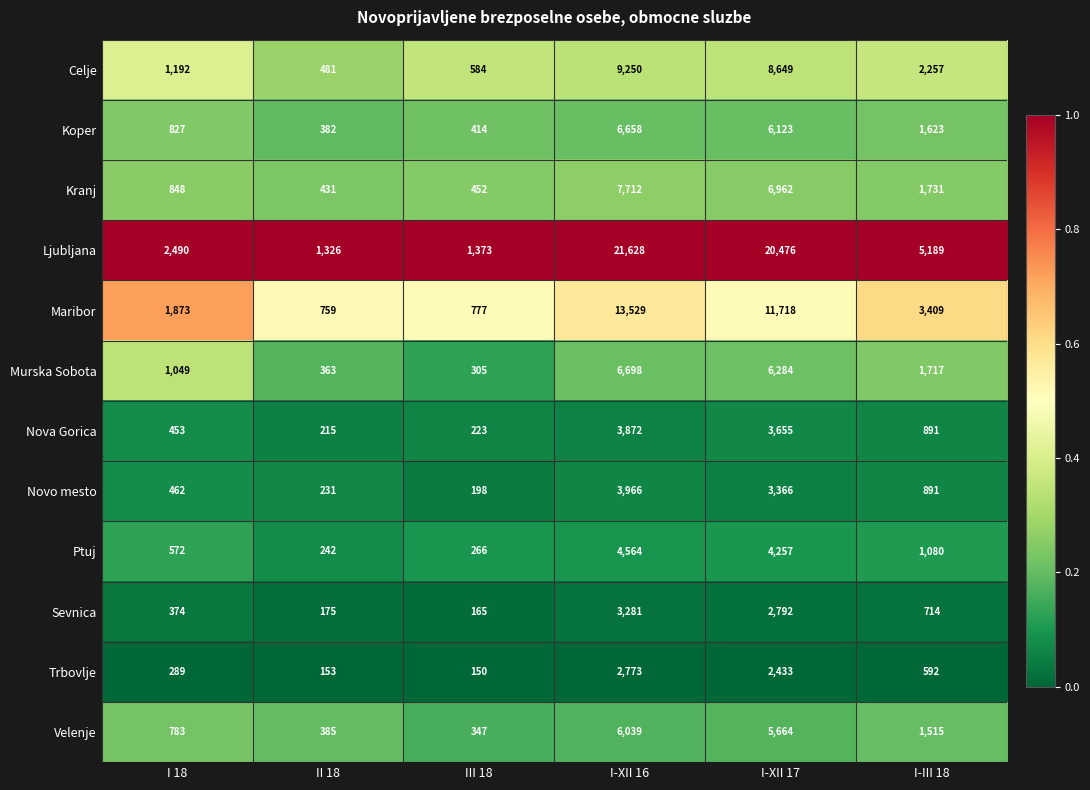

At which label does Trbovlje first exceed 592?

I-XII 16